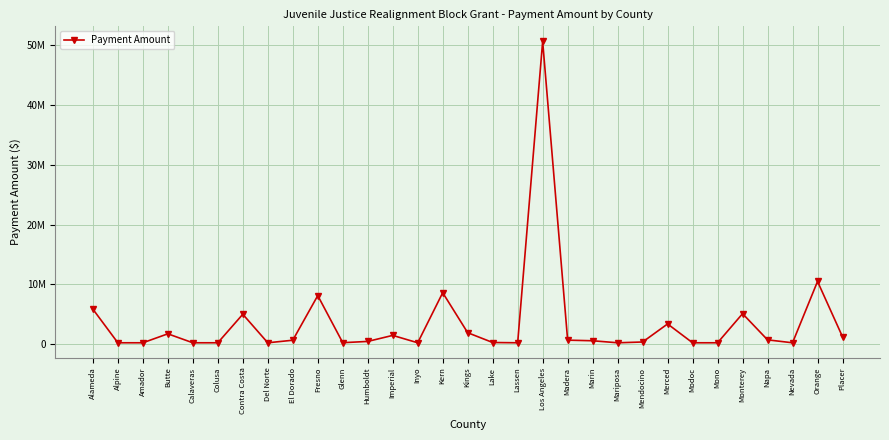

Between Madera and Kern, which is larger?

Kern